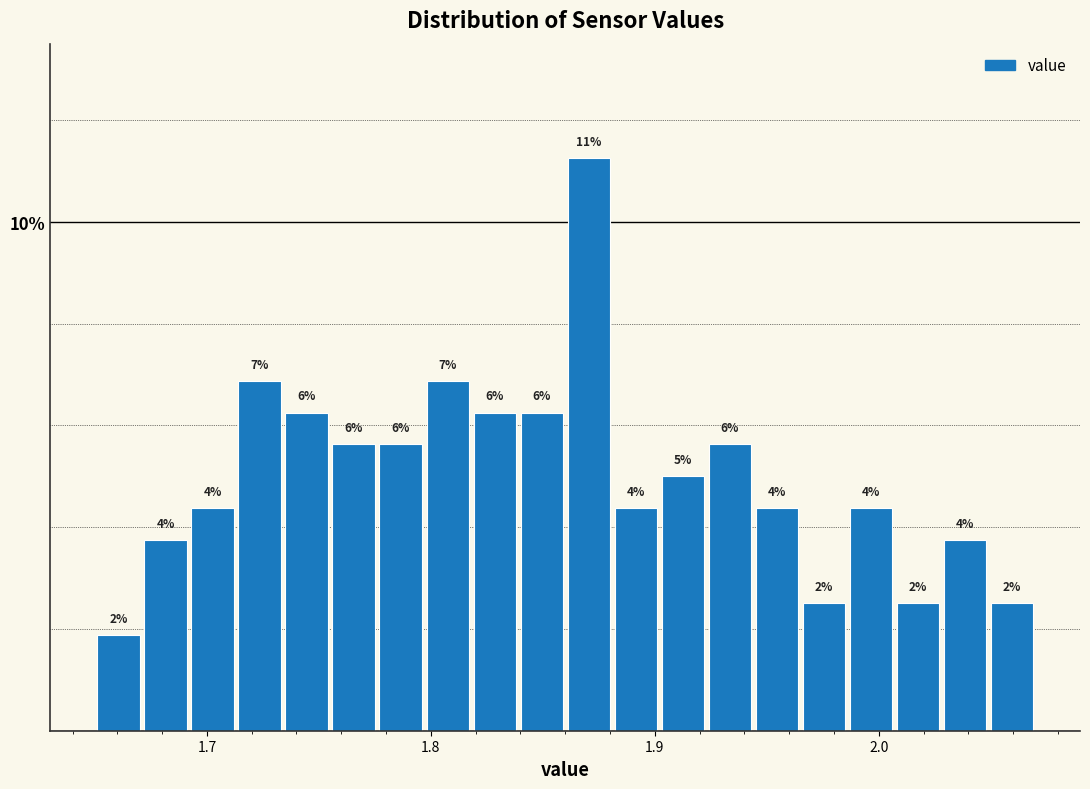

Read against the x-axis, roughly where is the centre of the tallest bar?

1.87